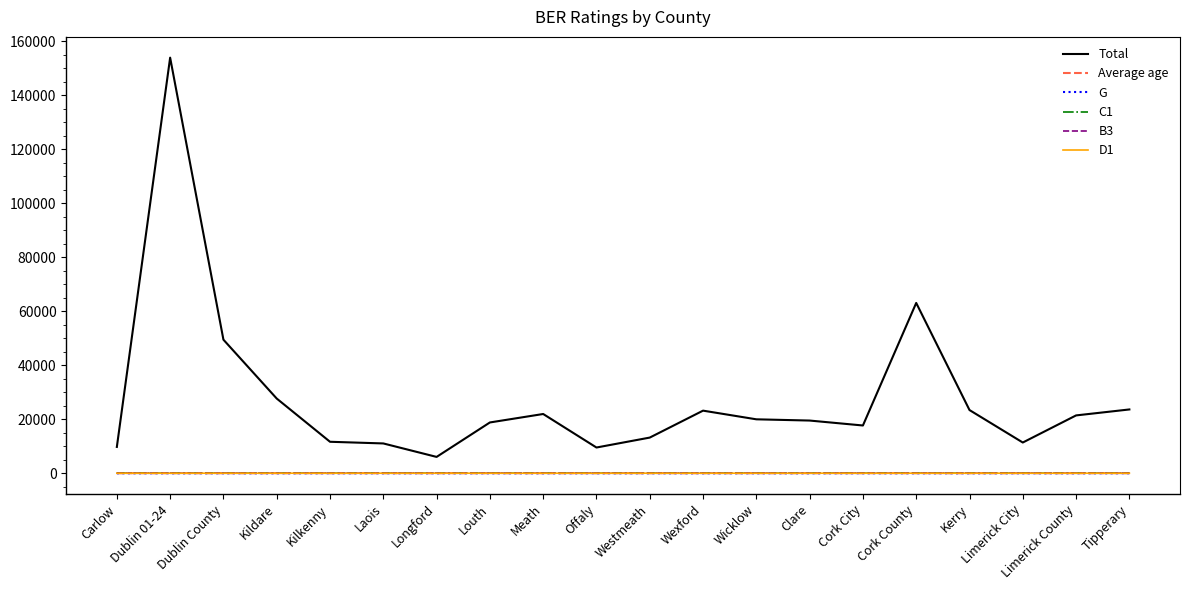

Which series has the widest spread of values?

Total